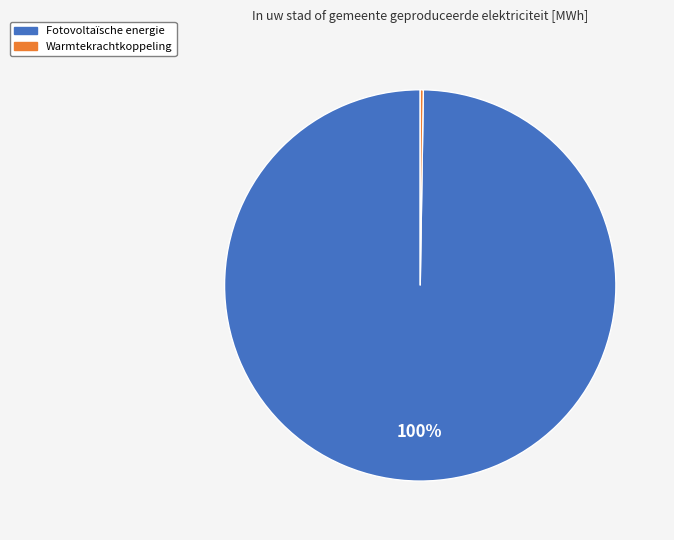

Is there any slice that represents more than half of the pie?

Yes